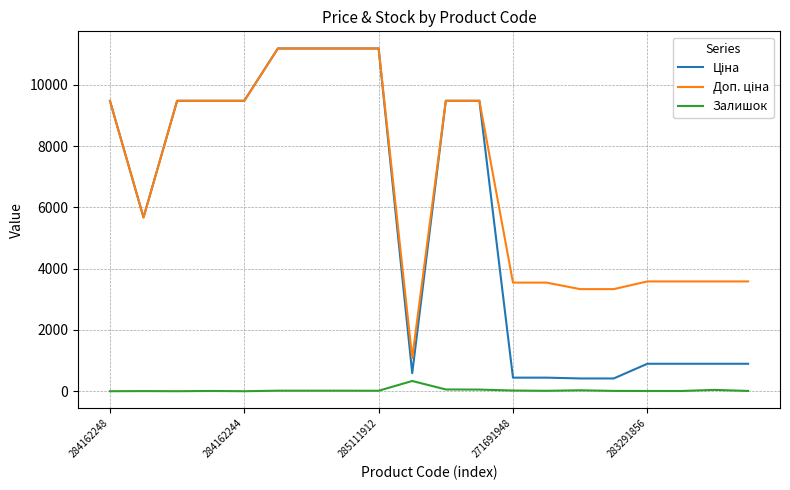

What is the maximum value shown in the chart?

11188.2